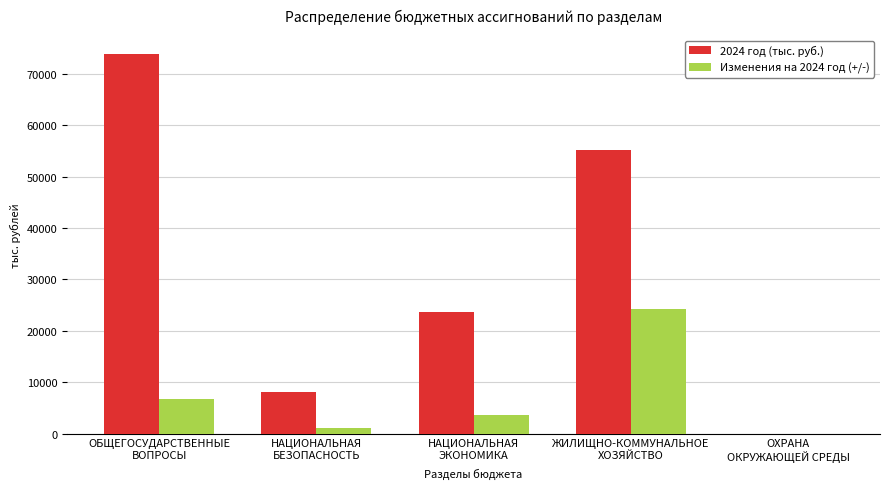

What is the sum of all Изменения на 2024 год (+/-) values?

35781.0